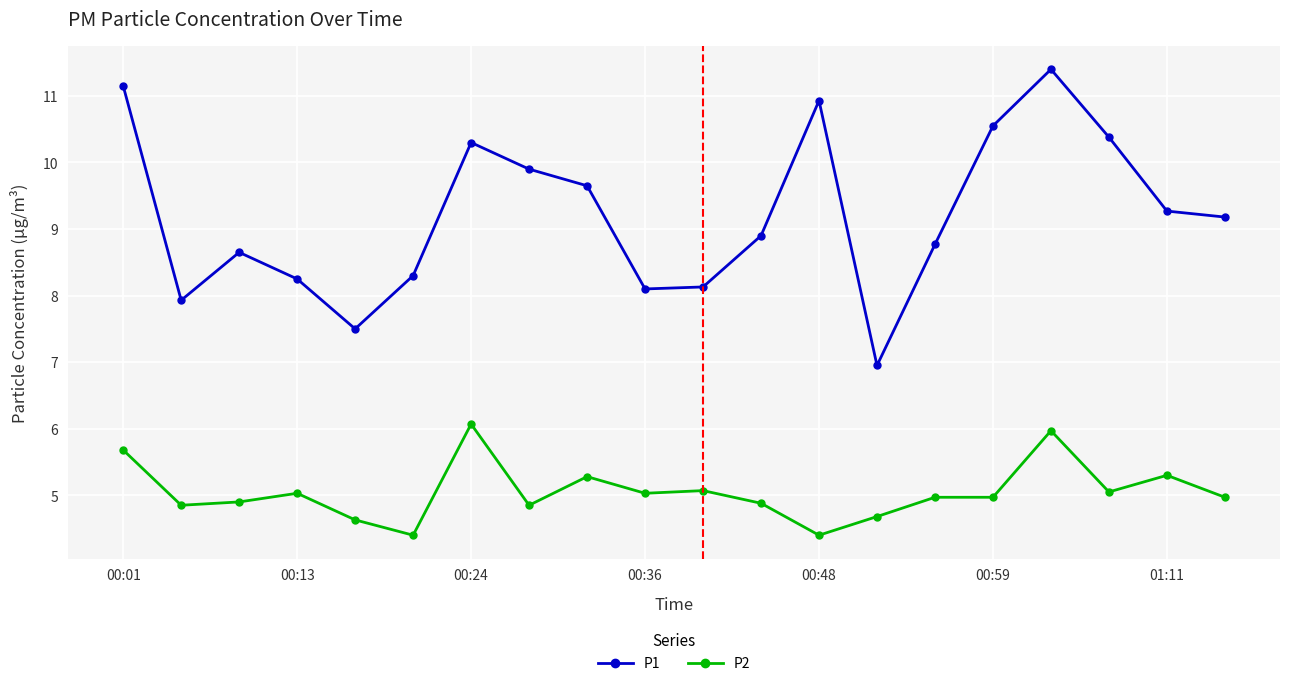

What is the highest value of the P2 series?

6.1